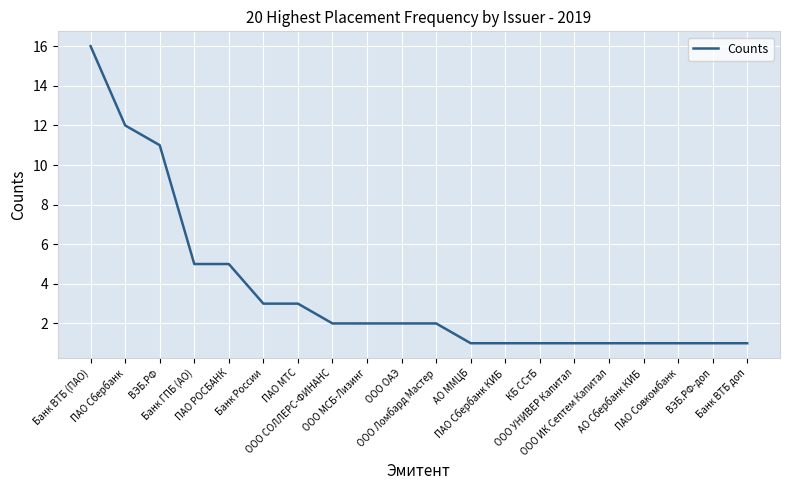

How many categories are shown in the chart?

20